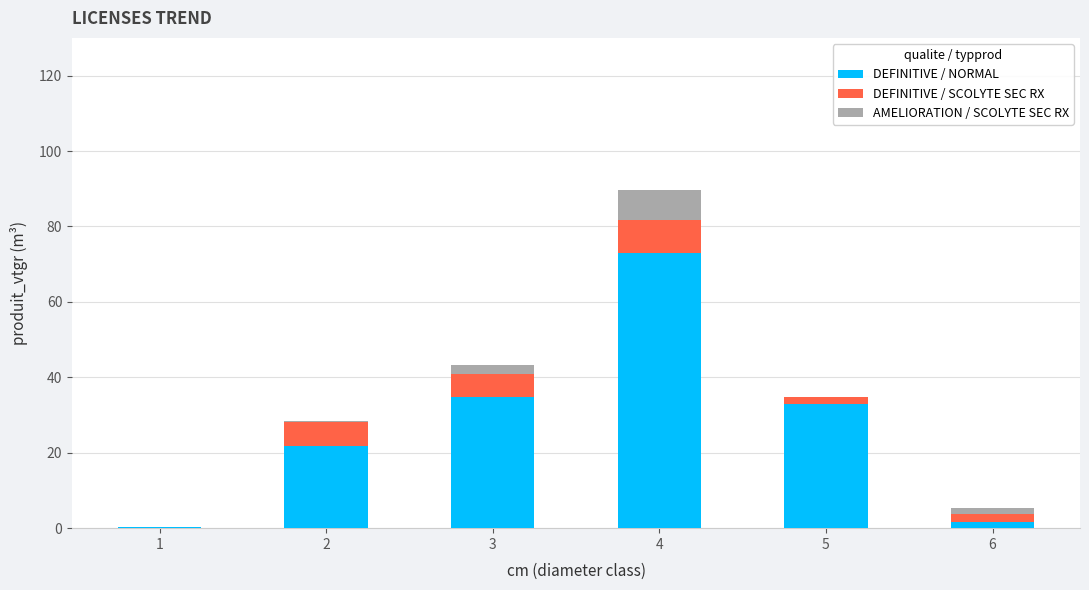

At which category is the sum across all series the highest?

4